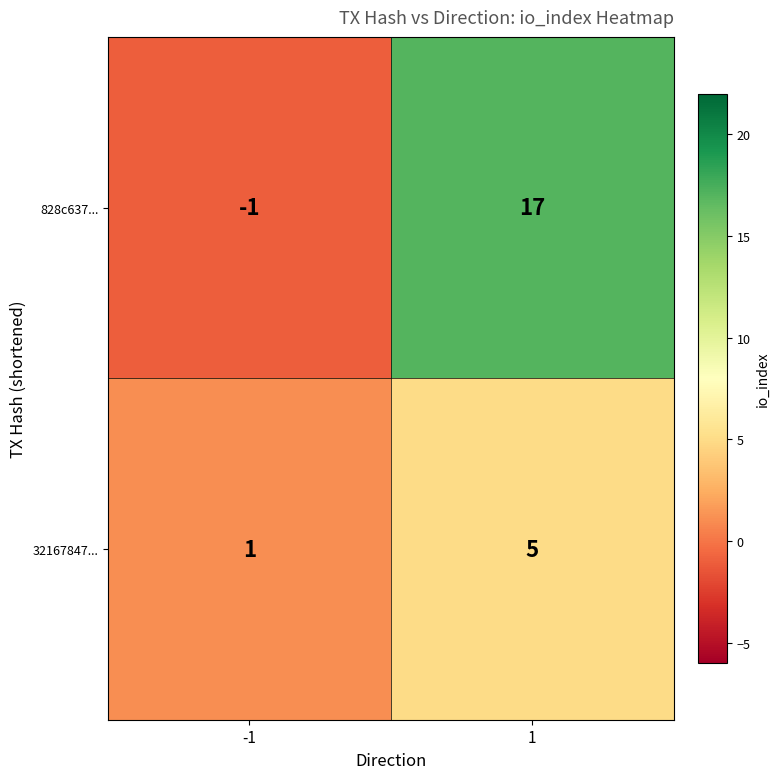

How many data points does each series have?

2